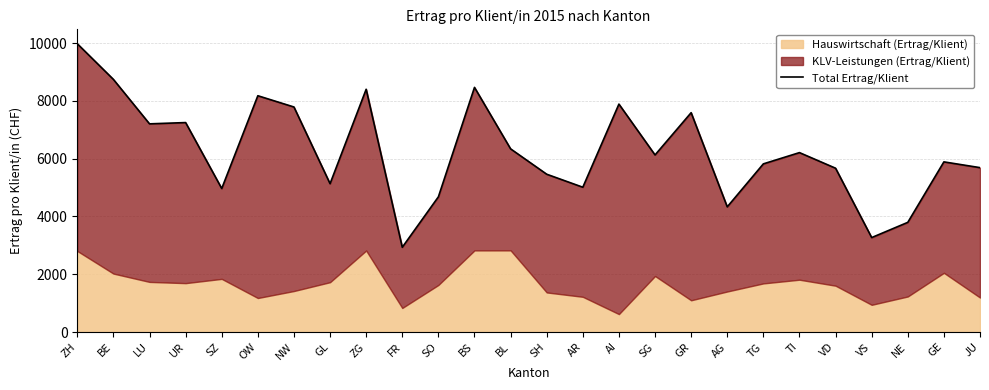

Approximately how many times larger is the value at AI compared to SZ?

1.6